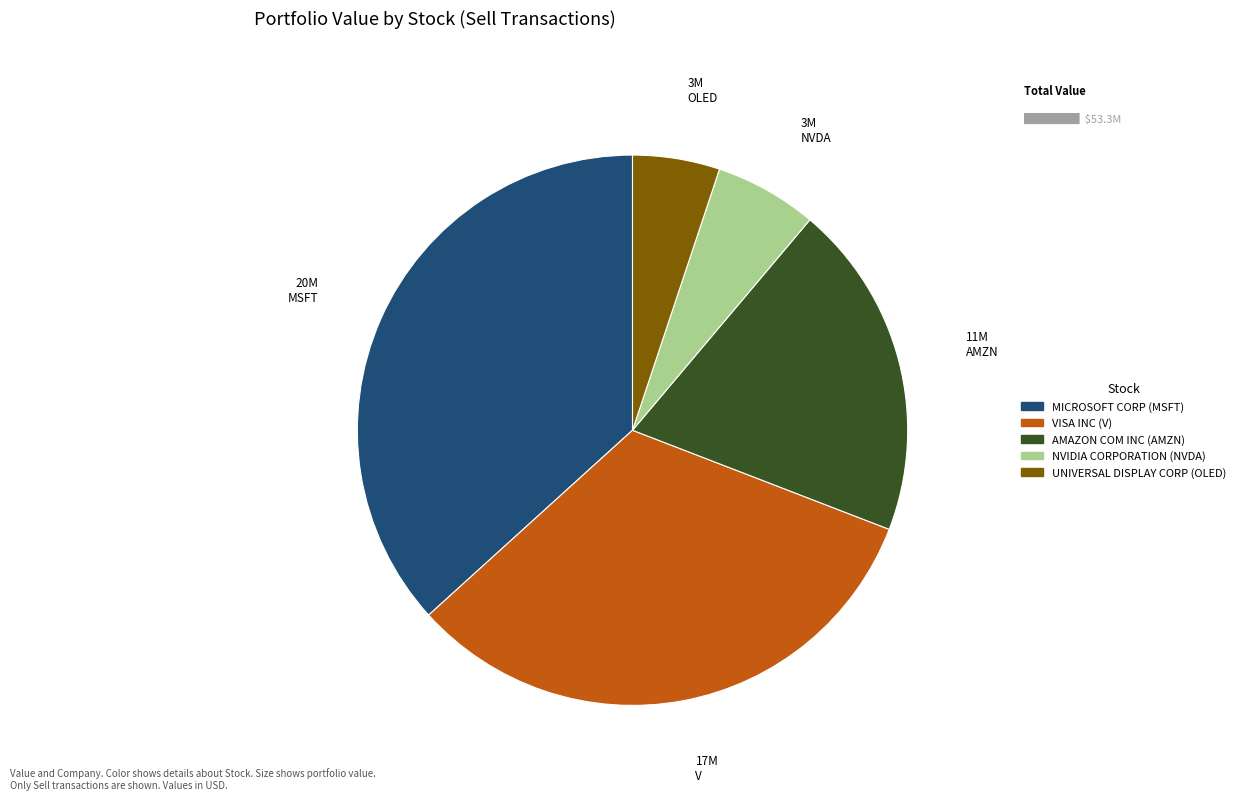

Approximately how many times larger is the value at NVIDIA CORPORATION (NVDA) compared to UNIVERSAL DISPLAY CORP (OLED)?

1.2